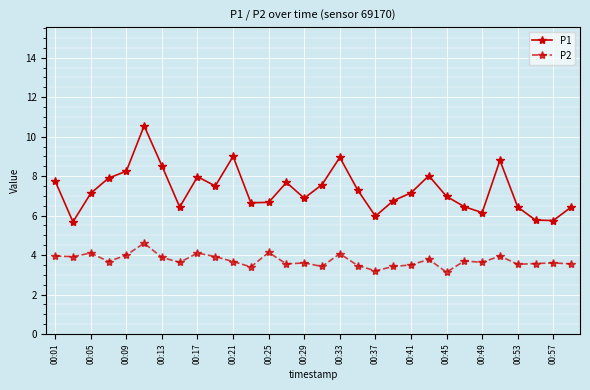

Which series has the widest spread of values?

P1